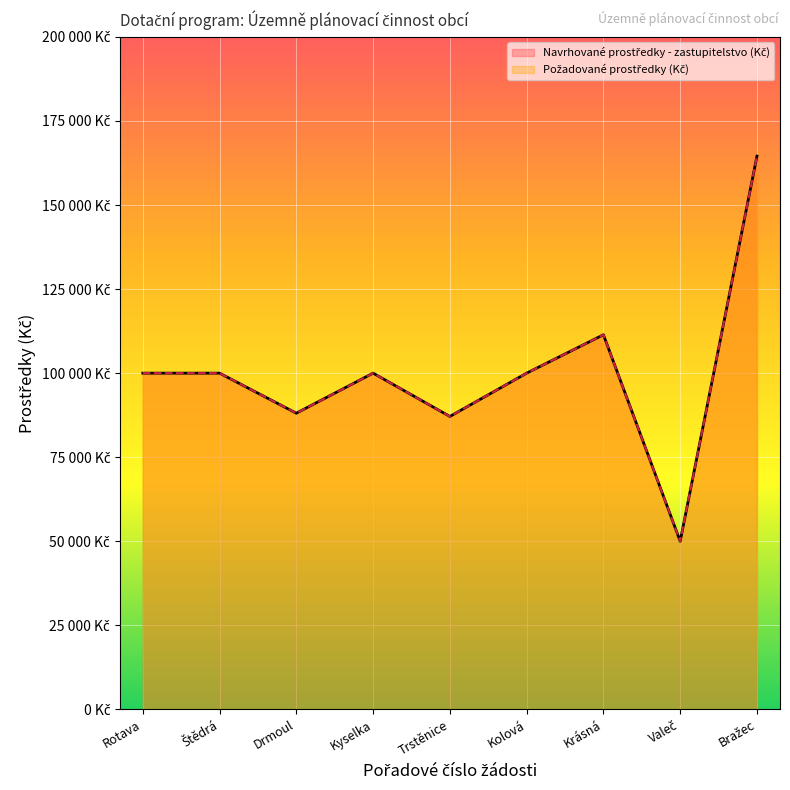

At which label does Požadované prostředky (Kč) first exceed 100000?

Krásná